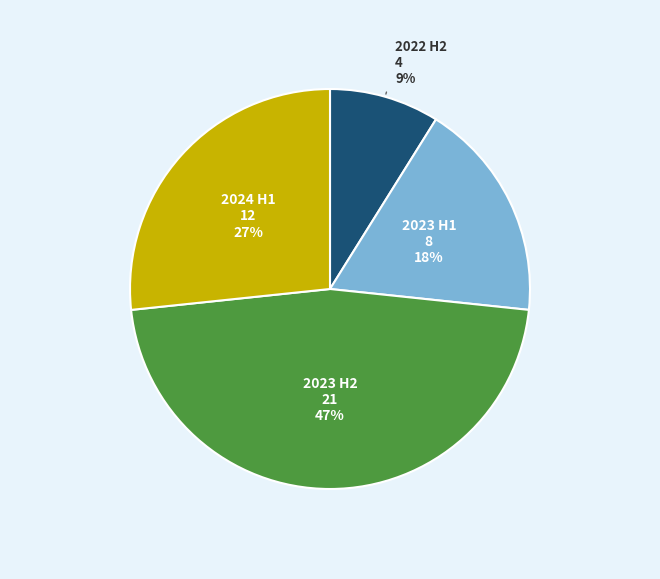

To the nearest percent, what is the average slice percentage?

25%